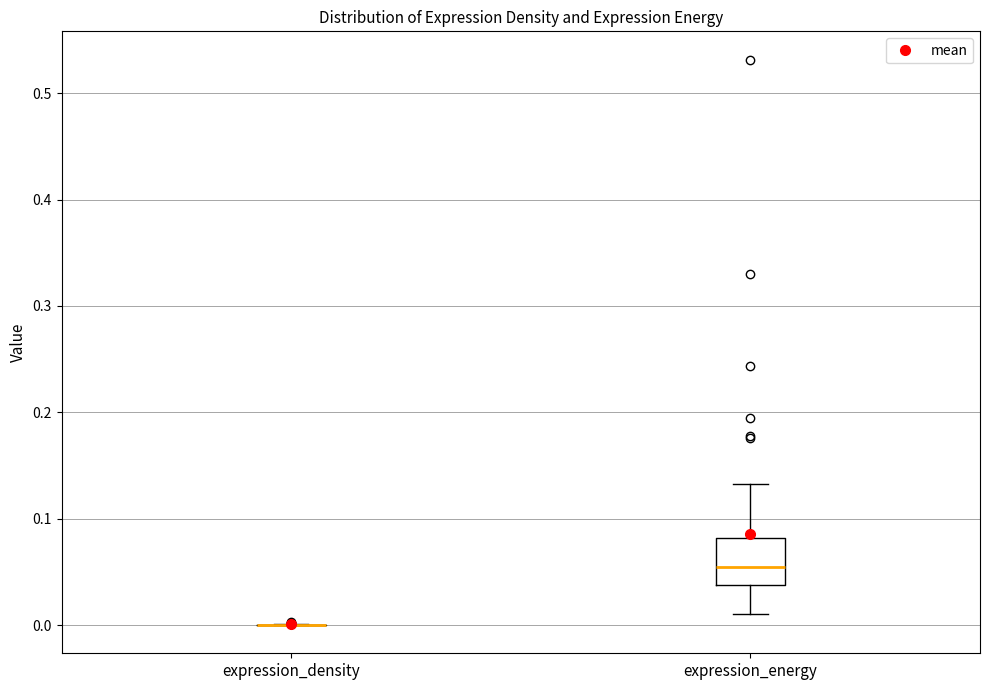

Reading left to right, read every box against the y-axis: the position of its median line, the range the box covers, and the ends of its whiskers. The values are not printed on the chart, so give them approximately, as read against the axis.

expression_density: box collapsed to a line at 0.00, whiskers 0.00 to 0.00
expression_energy: median 0.05, box 0.04 to 0.08, whiskers 0.01 to 0.13